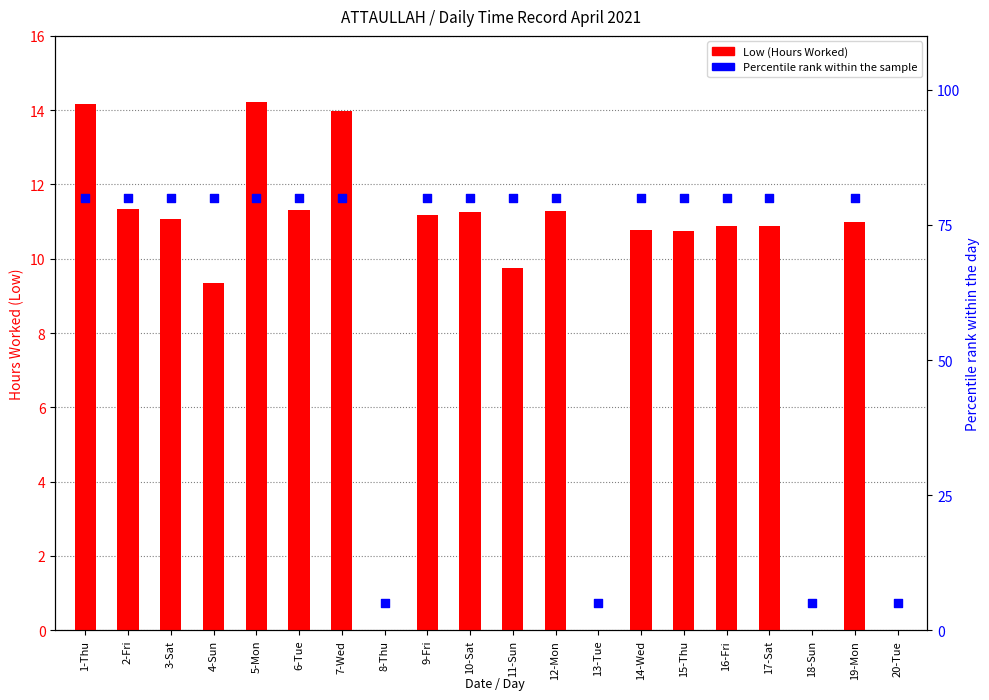

What are all the series names shown in the legend?

Low (Hours Worked), Percentile rank